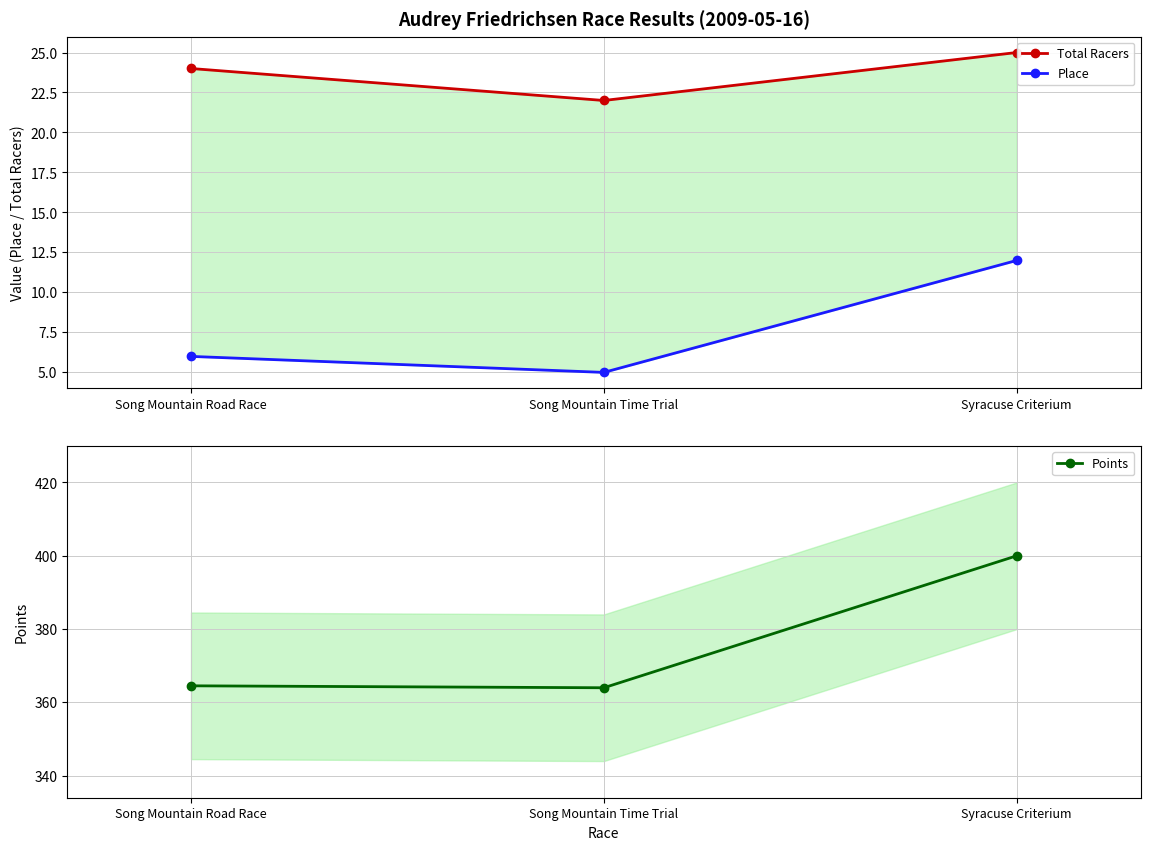

At which category does the chart reach its peak across all series?

Syracuse Criterium